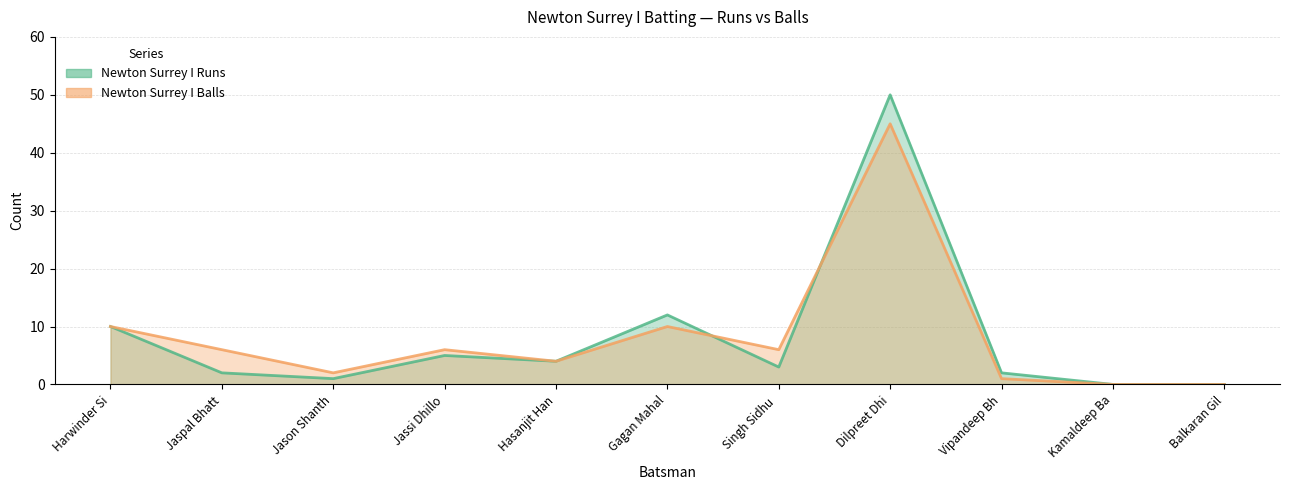

What is the value of the Newton Surrey I Balls point at the 2nd from the left?

6